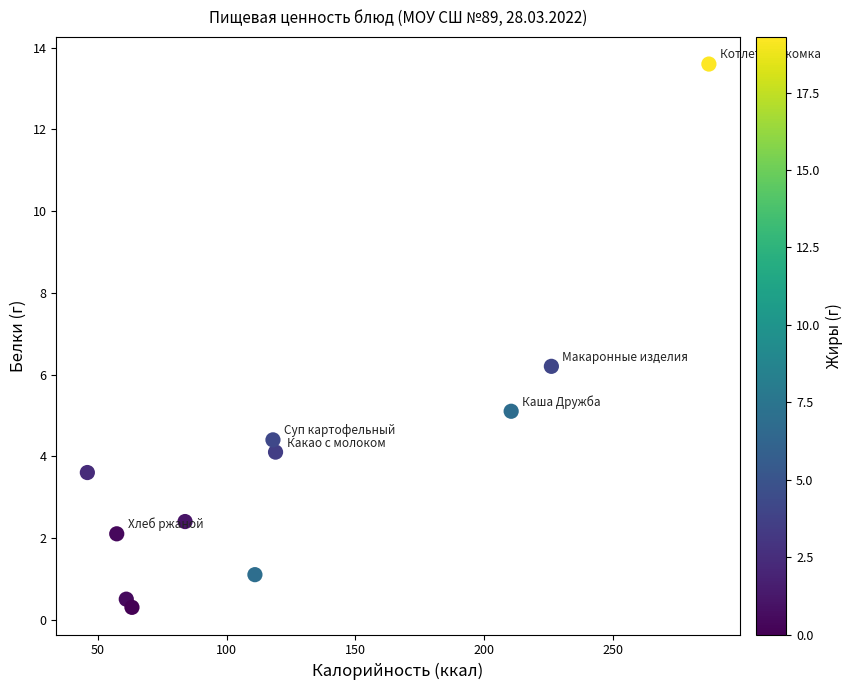

What Y value in the scatter plot is closest to 6?

6.2